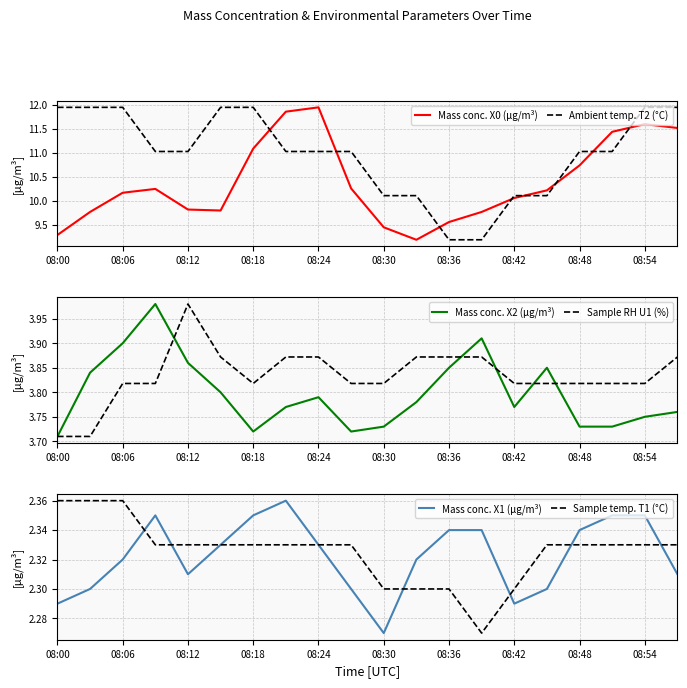

What is the value of the Sample temp. T1 (°C) point at the 8th from the left?

2.3